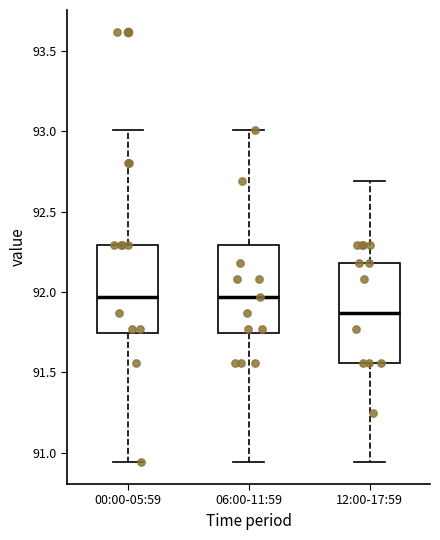

Reading left to right, read every box against the y-axis: the position of its median line, the range the box covers, and the ends of its whiskers. The values are not printed on the chart, so give them approximately, as read against the axis.

00:00-05:59: median 91.95, box 91.75 to 92.30, whiskers 90.95 to 93.00
06:00-11:59: median 91.95, box 91.75 to 92.30, whiskers 90.95 to 93.00
12:00-17:59: median 91.85, box 91.55 to 92.20, whiskers 90.95 to 92.70